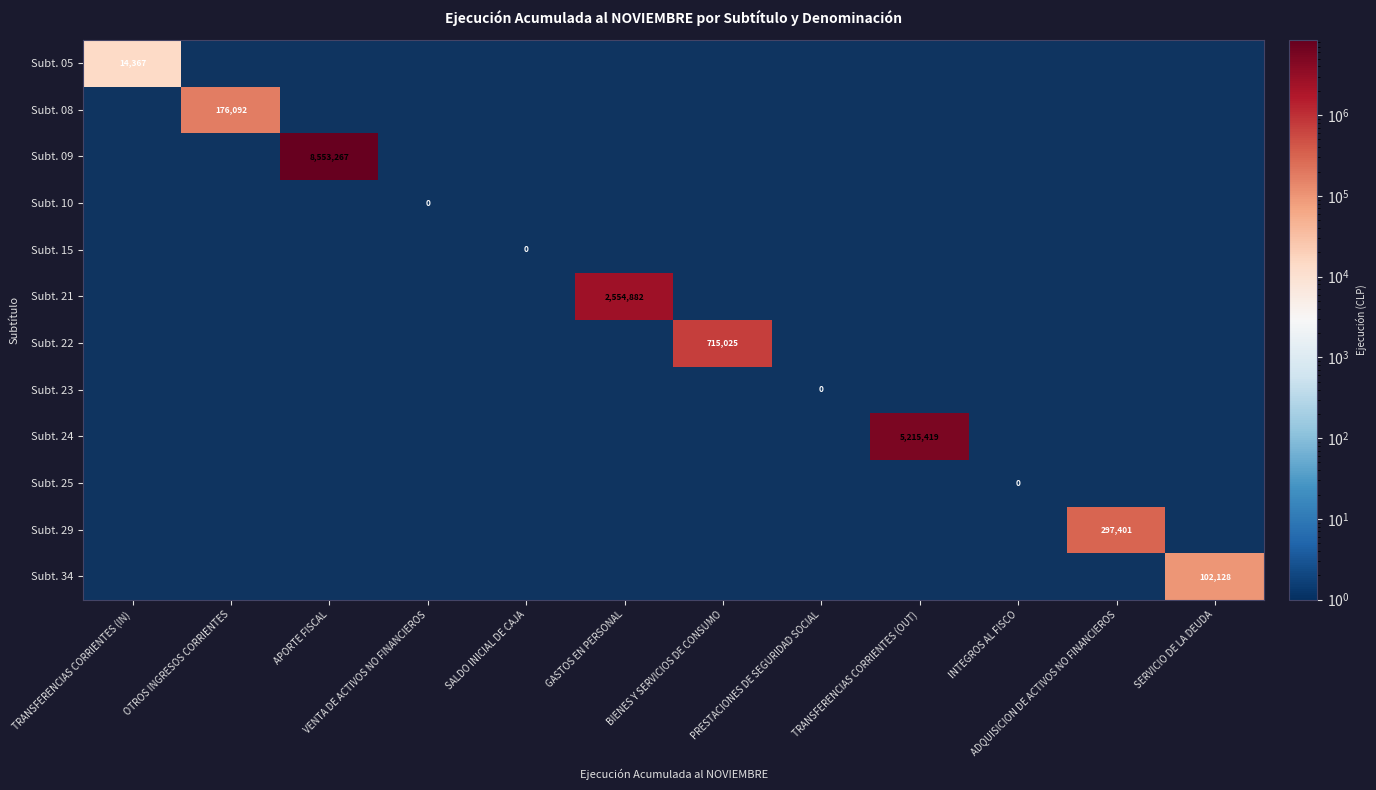

Rank the series at VENTA DE ACTIVOS NO FINANCIEROS from lowest to highest value.

Subt. 05, Subt. 08, Subt. 09, Subt. 10, Subt. 15, Subt. 21, Subt. 22, Subt. 23, Subt. 24, Subt. 25, Subt. 29, Subt. 34